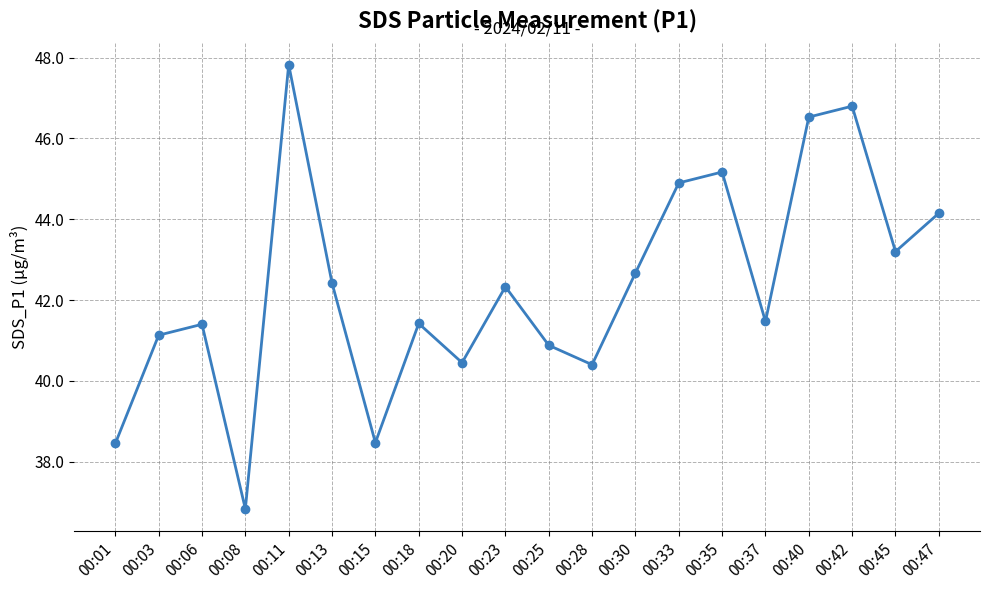

The value at 00:18 is 66.4. True or false?

False